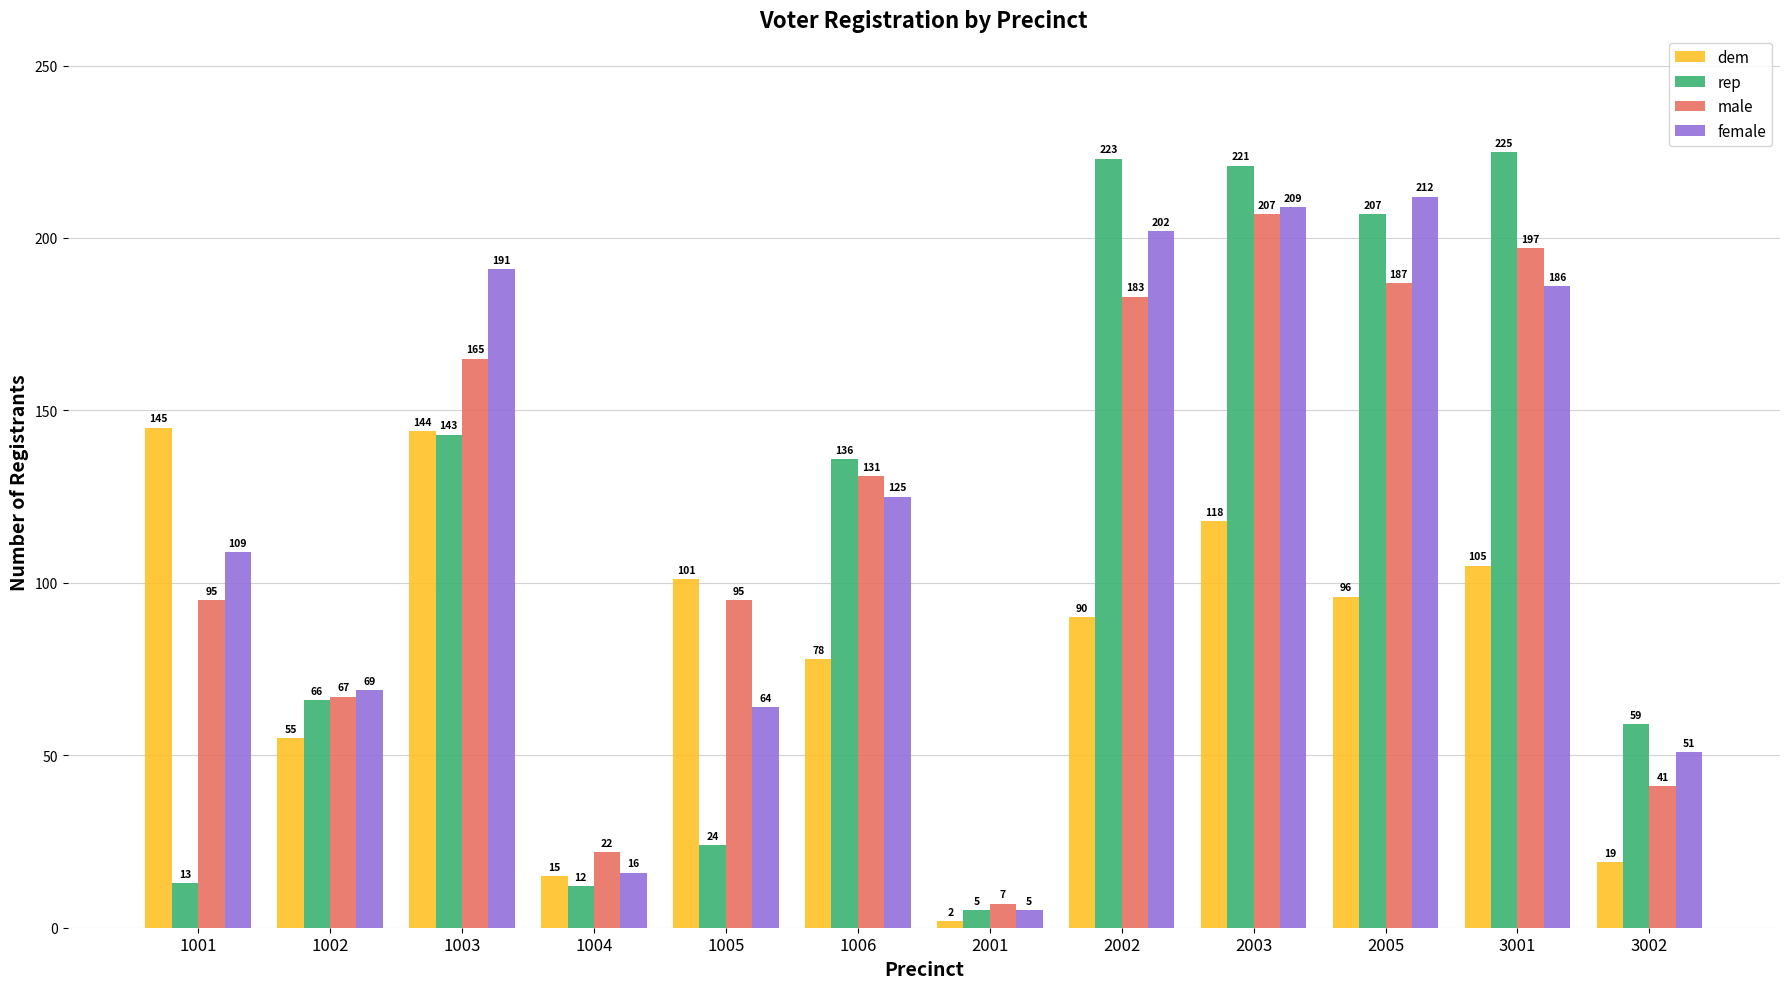

Is it true that male equals 258 at 2002?

False